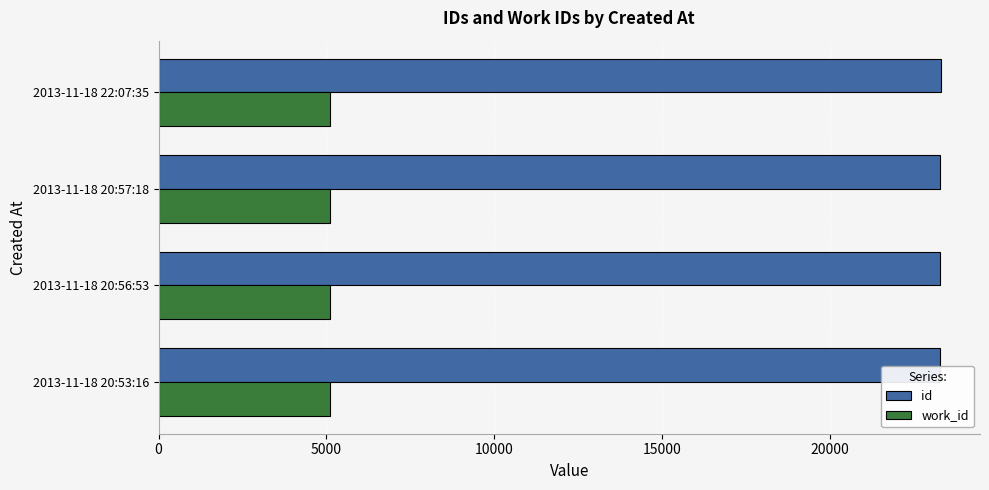

Which series has the largest total across all categories?

id